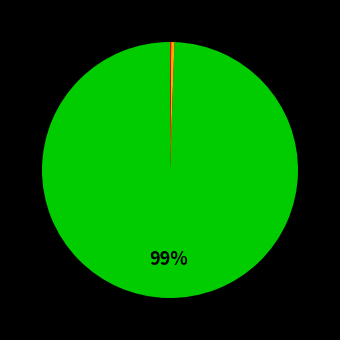

To the nearest percent, what is the average slice percentage?

33%